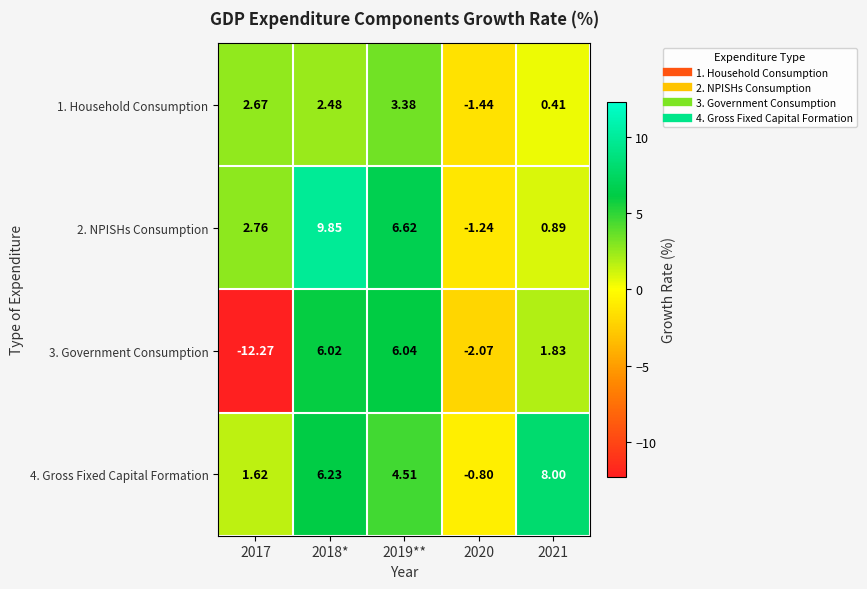

Is the value of 4. Gross Fixed Capital Formation at 2018* greater than the value of 1. Household Consumption at 2017?

Yes